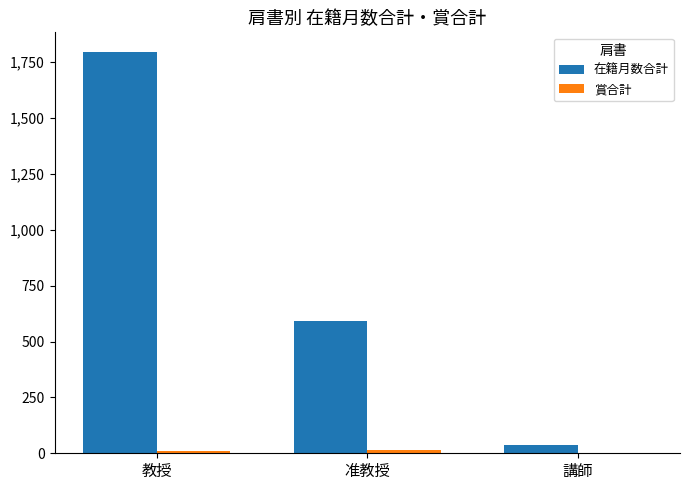

Which category has the highest value across all series?

教授